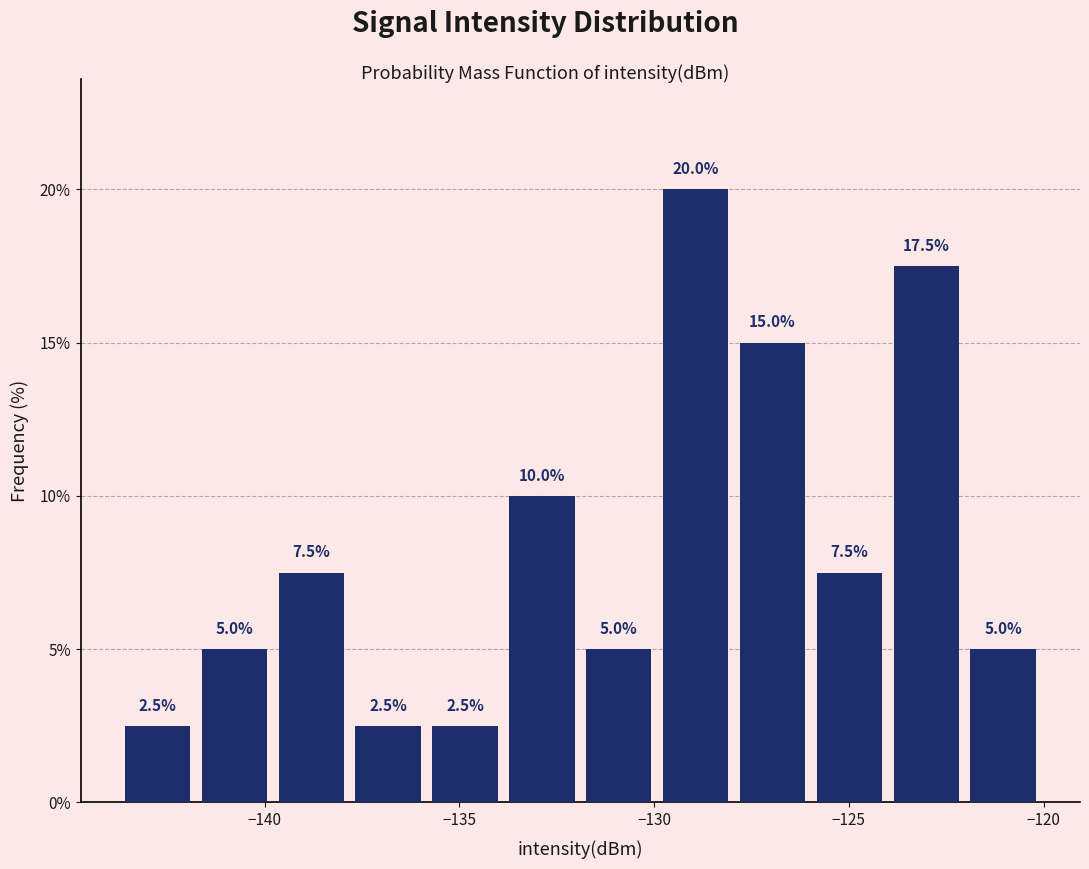

Read against the x-axis, roughly where is the centre of the tallest bar?

-129.0